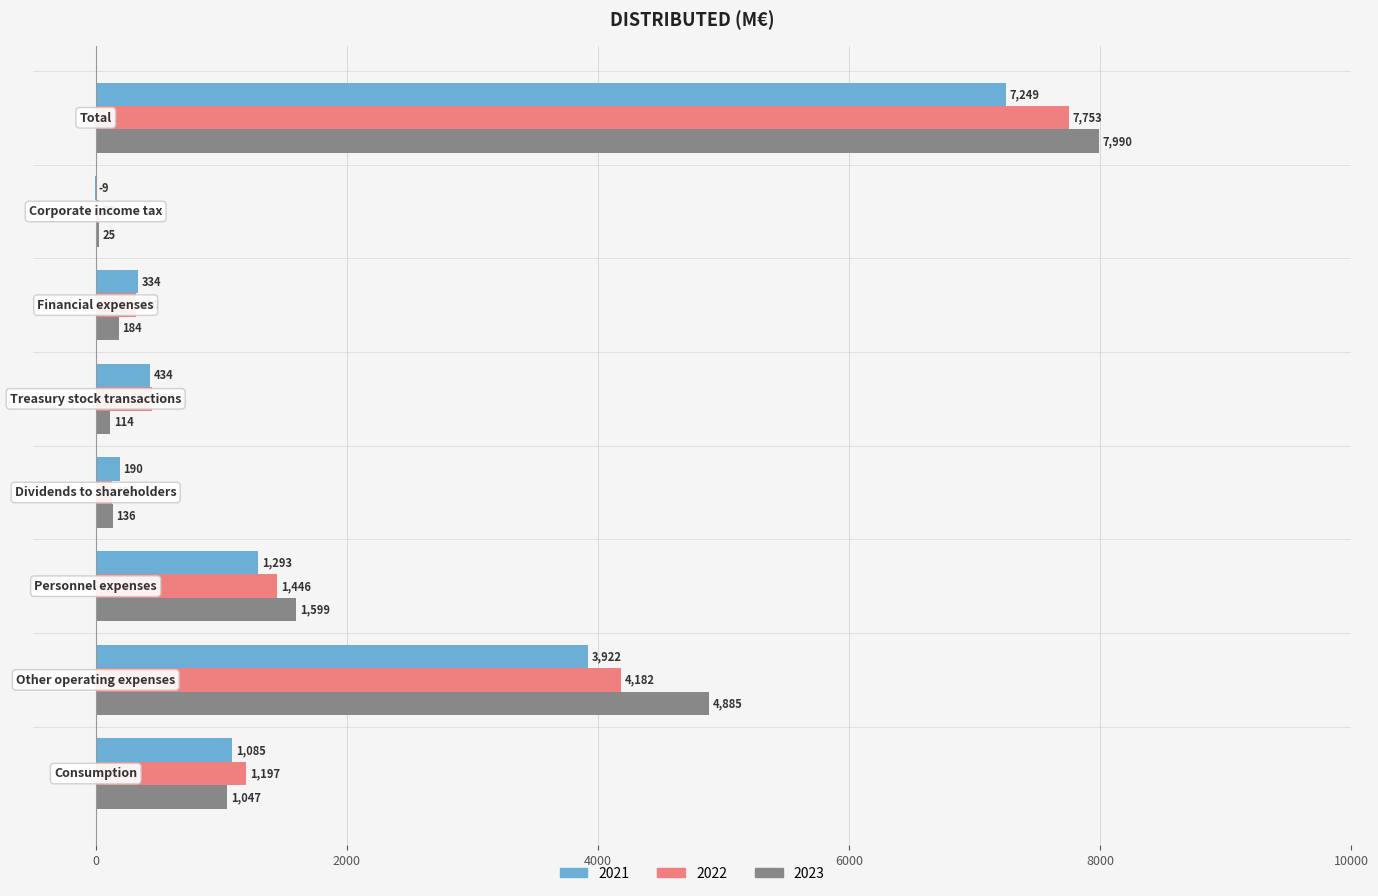

How many values in 2021 are above zero?

7